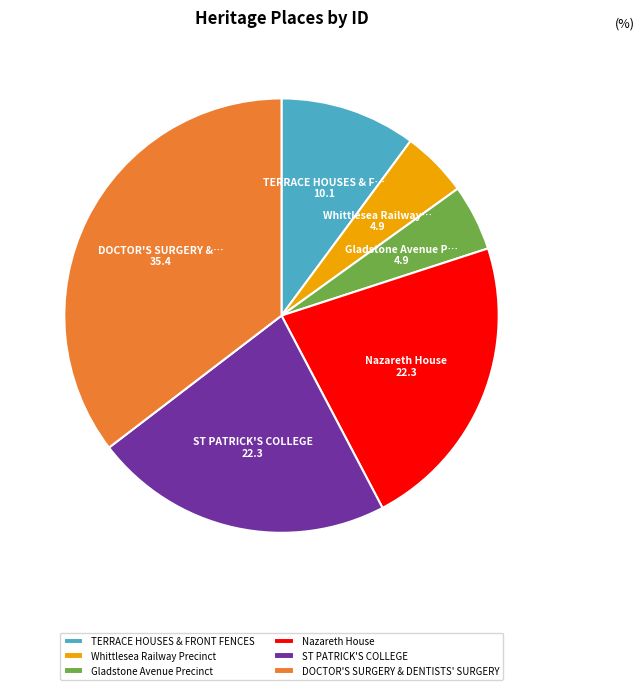

Do Gladstone Avenue Precinct and Nazareth House together represent more than half of the pie?

No